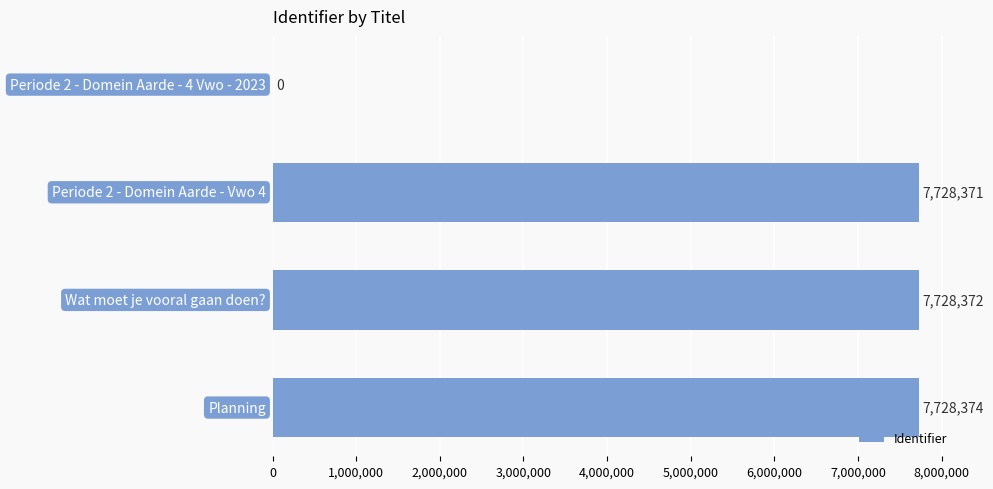

What is the maximum value shown in the chart?

7728374